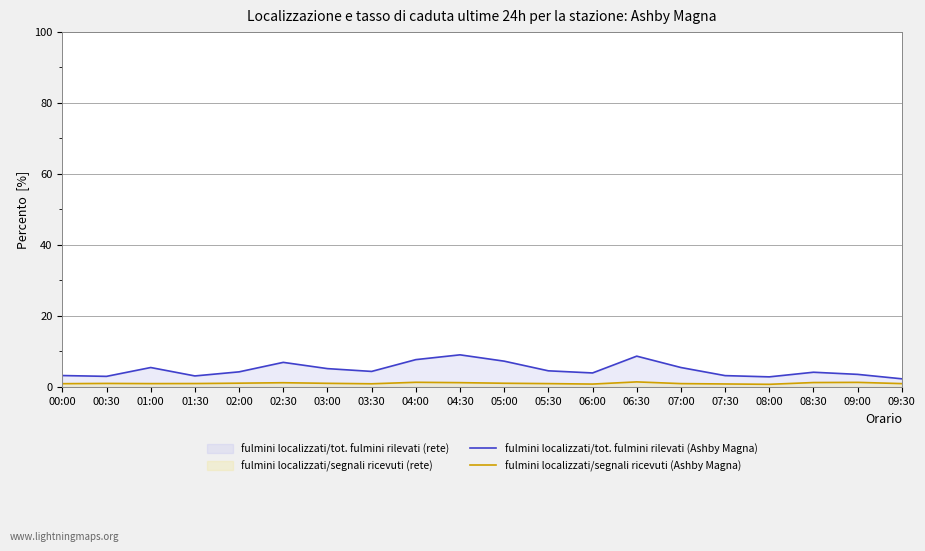

How many interior local peaks does the fulmini localizzati/segnali ricevuti (Ashby Magna) series have?

5